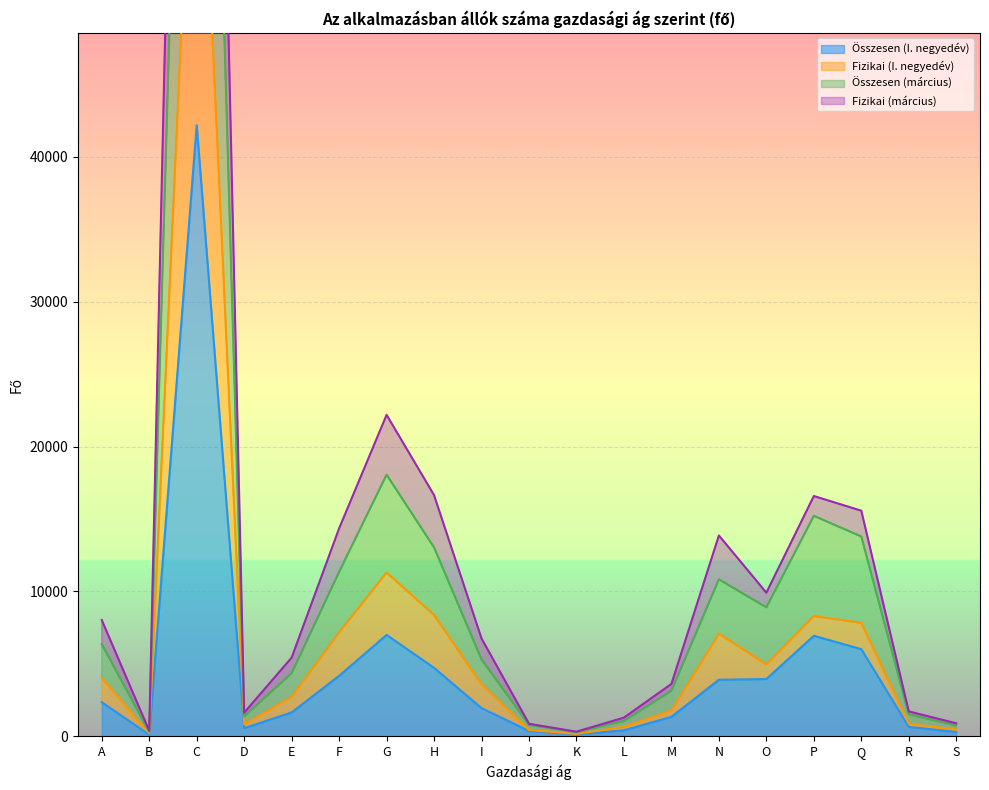

What is the total value across all series at P?

47023